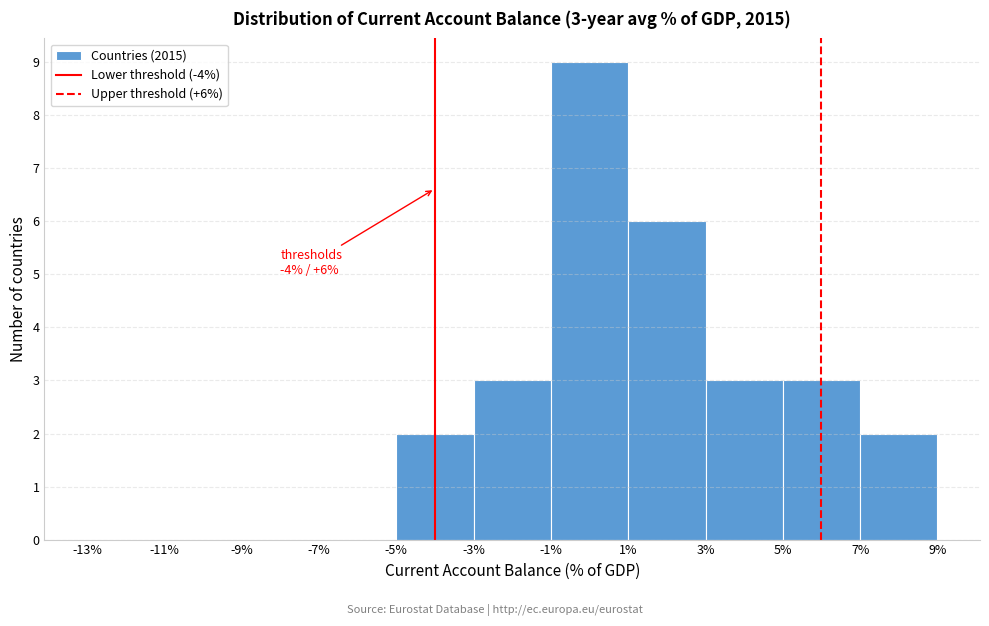

Over which range of the x-axis is the bar tallest?

-1% to 1%